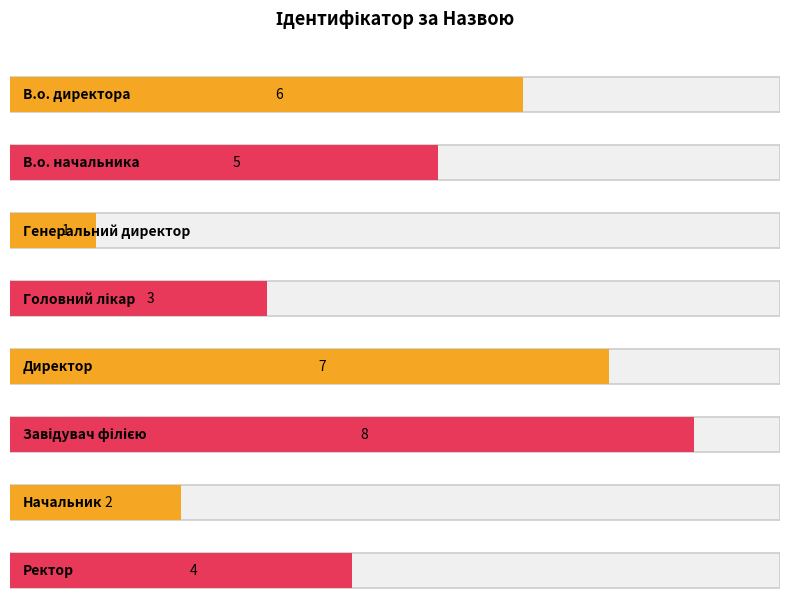

Rank the categories by value from highest to lowest.

Завідувач філією, Директор, В.о. директора, В.о. начальника, Ректор, Головний лікар, Начальник, Генеральний директор